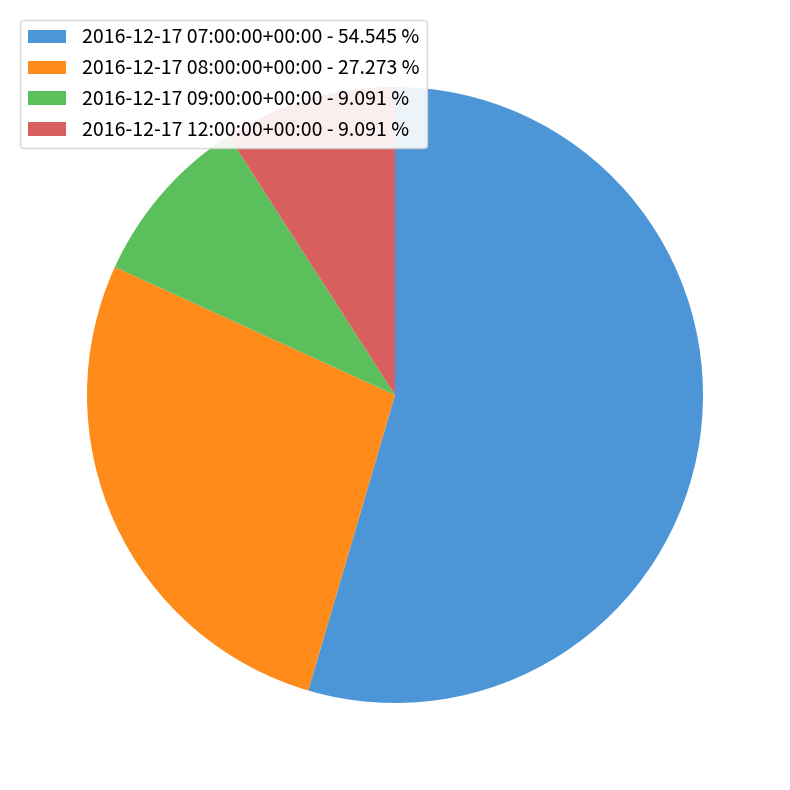

Combined, do 2016-12-17 09:00:00+00:00 - 9.091 % and 2016-12-17 12:00:00+00:00 - 9.091 % account for over 50%?

No